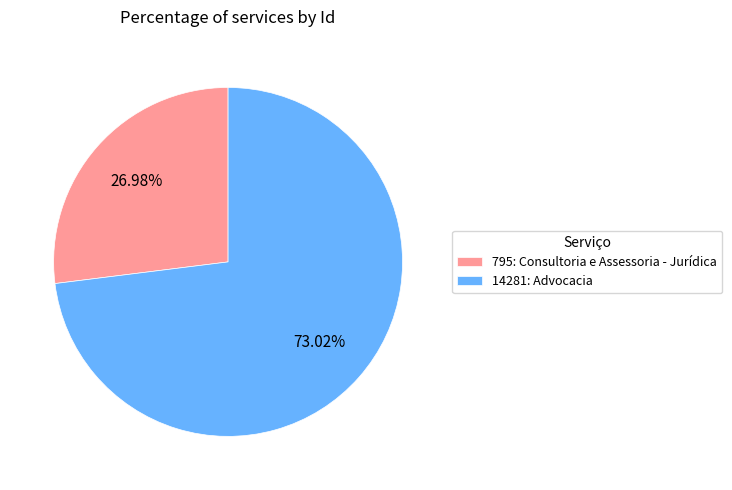

What is the total percentage of 795: Consultoria e Assessoria - Jurídica and 14281: Advocacia?

100.0%